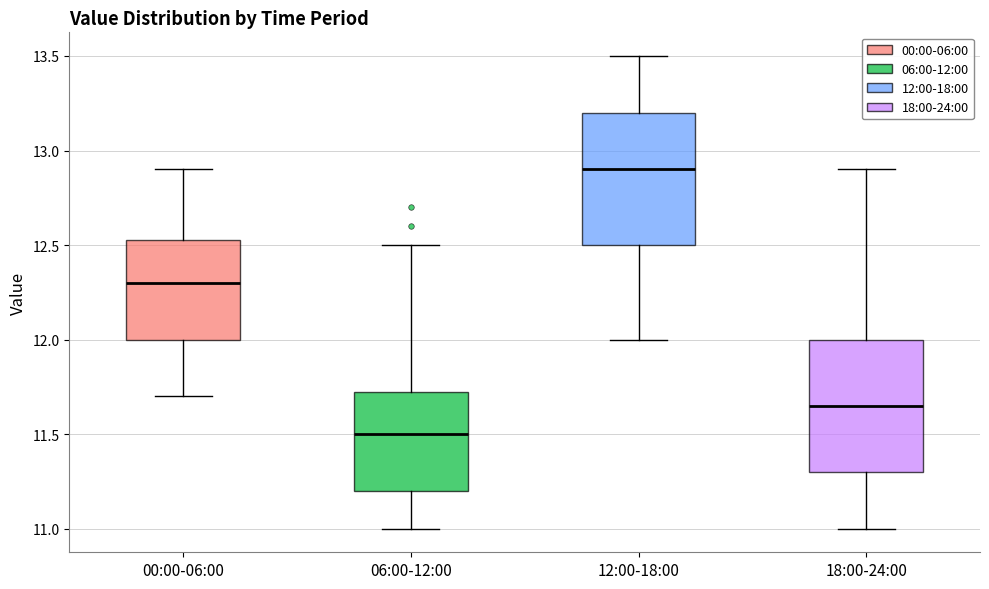

Reading left to right, read every box against the y-axis: the position of its median line, the range the box covers, and the ends of its whiskers. The values are not printed on the chart, so give them approximately, as read against the axis.

00:00-06:00: median 12.30, box 12.00 to 12.55, whiskers 11.70 to 12.90
06:00-12:00: median 11.50, box 11.20 to 11.75, whiskers 11.00 to 12.50
12:00-18:00: median 12.90, box 12.50 to 13.20, whiskers 12.00 to 13.50
18:00-24:00: median 11.65, box 11.30 to 12.00, whiskers 11.00 to 12.90